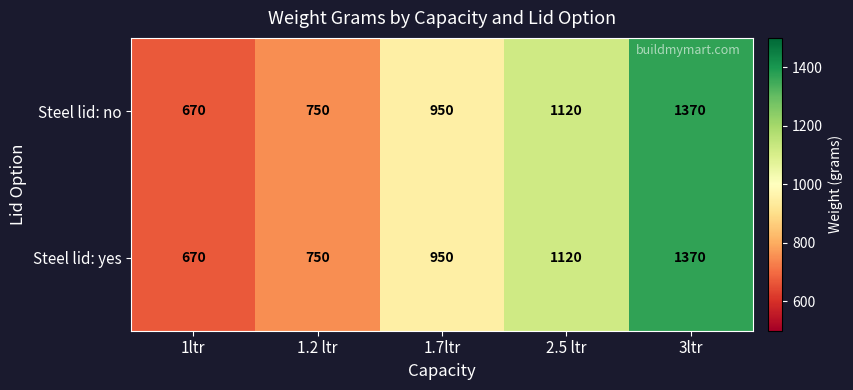

Rank the categories by Steel lid: no value from lowest to highest.

1ltr, 1.2 ltr, 1.7ltr, 2.5 ltr, 3ltr